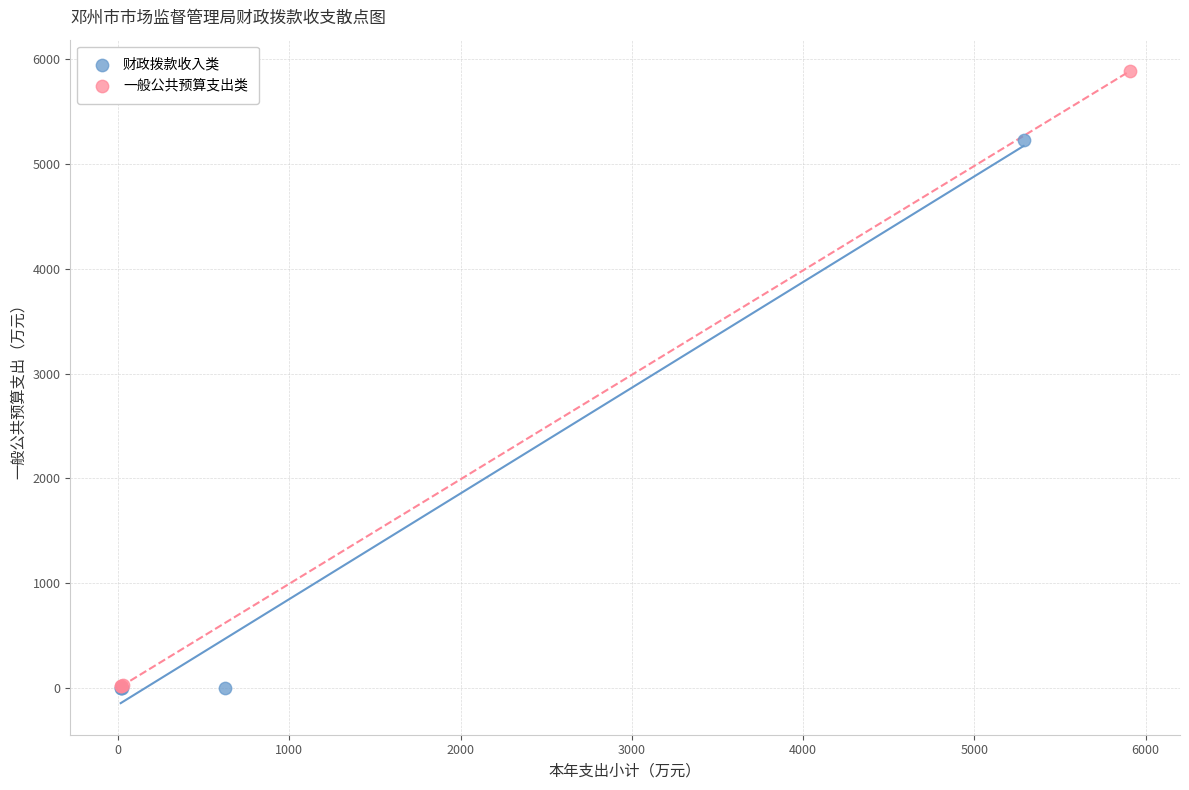

Which series has the largest Y range (max minus min)?

一般公共预算支出类